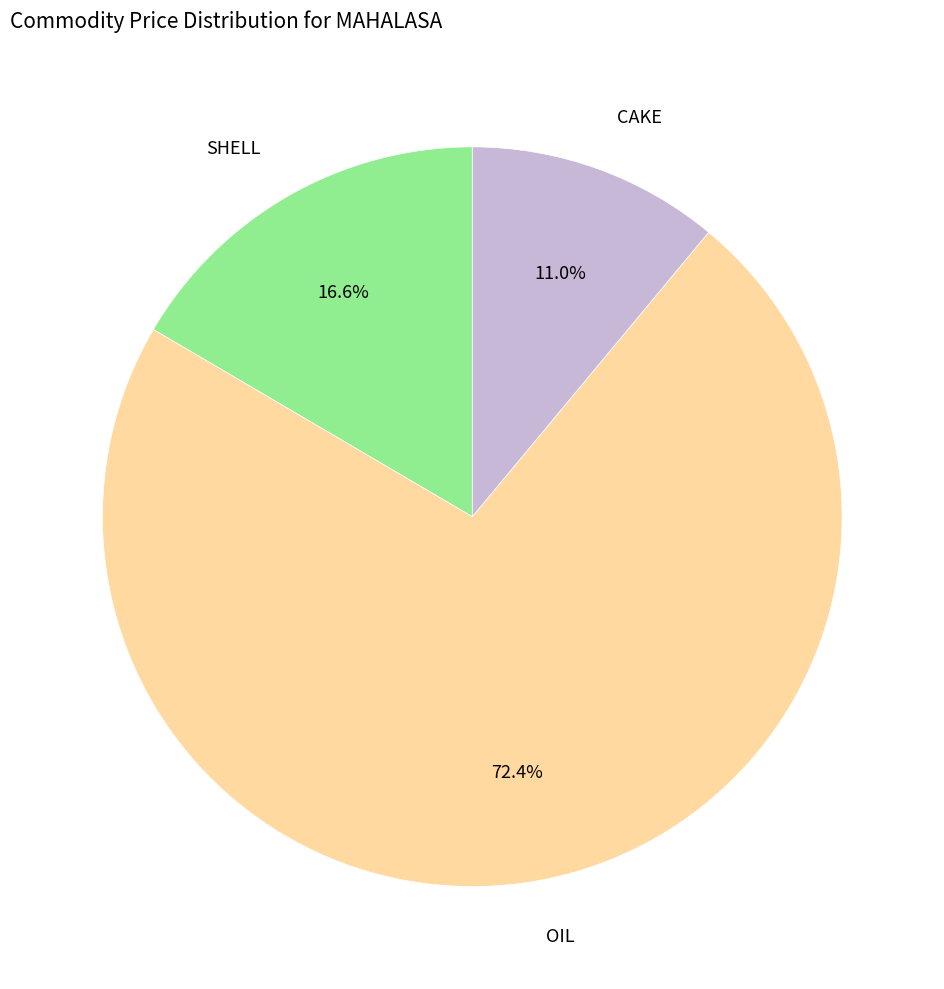

What is the smallest slice in the pie chart?

CAKE